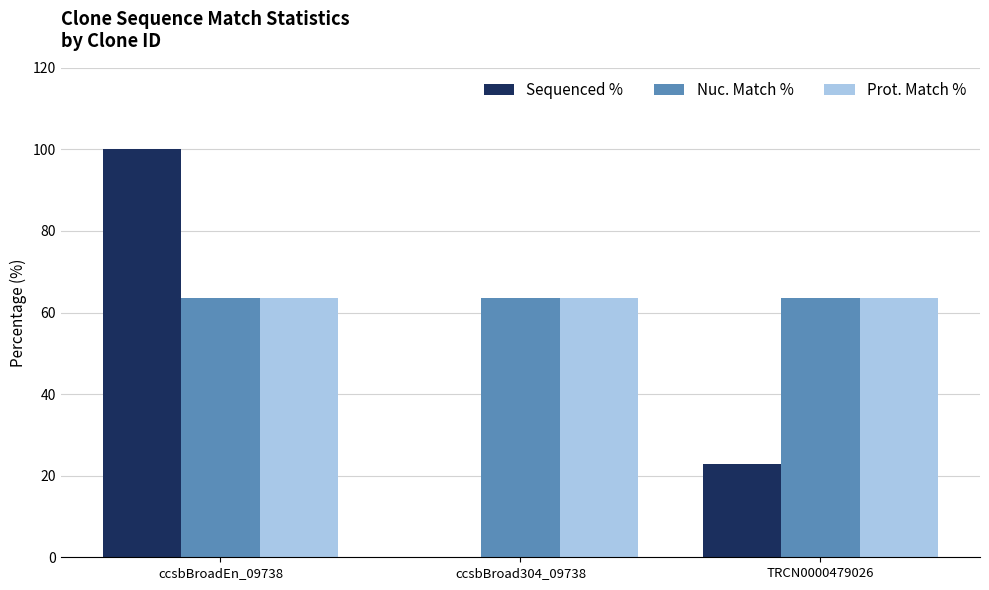

At which label is Sequenced % closest to 50?

TRCN0000479026